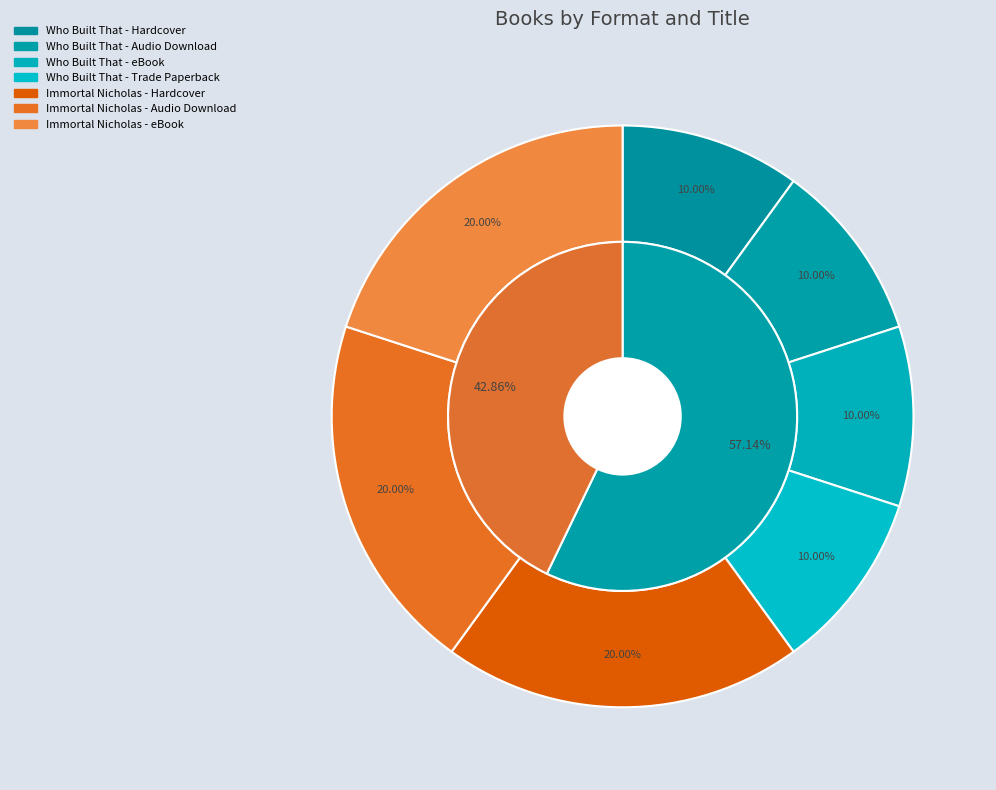

Which slice is the smallest?

Who Built That - Hardcover